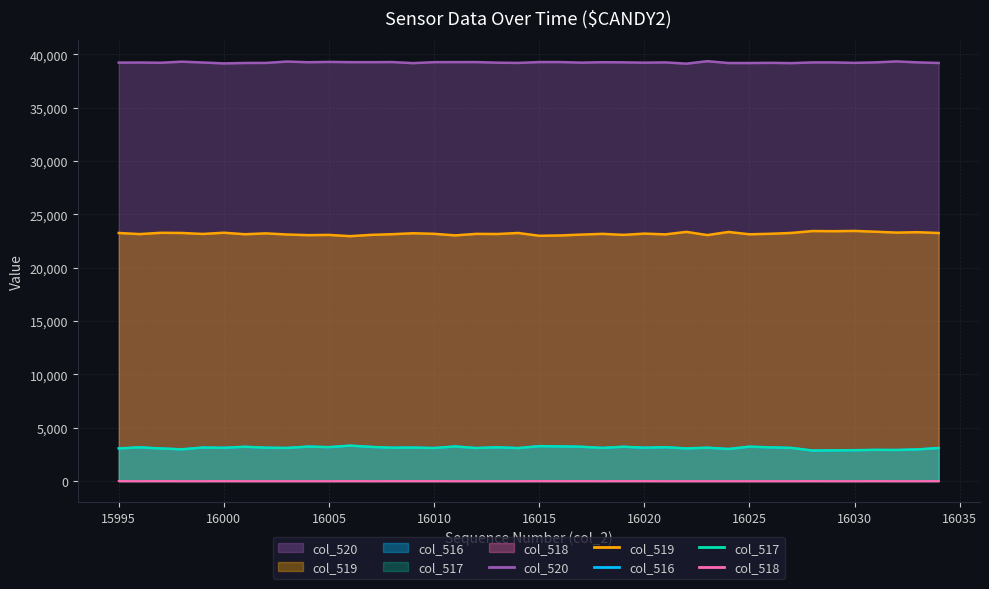

How many series are shown in this chart?

5